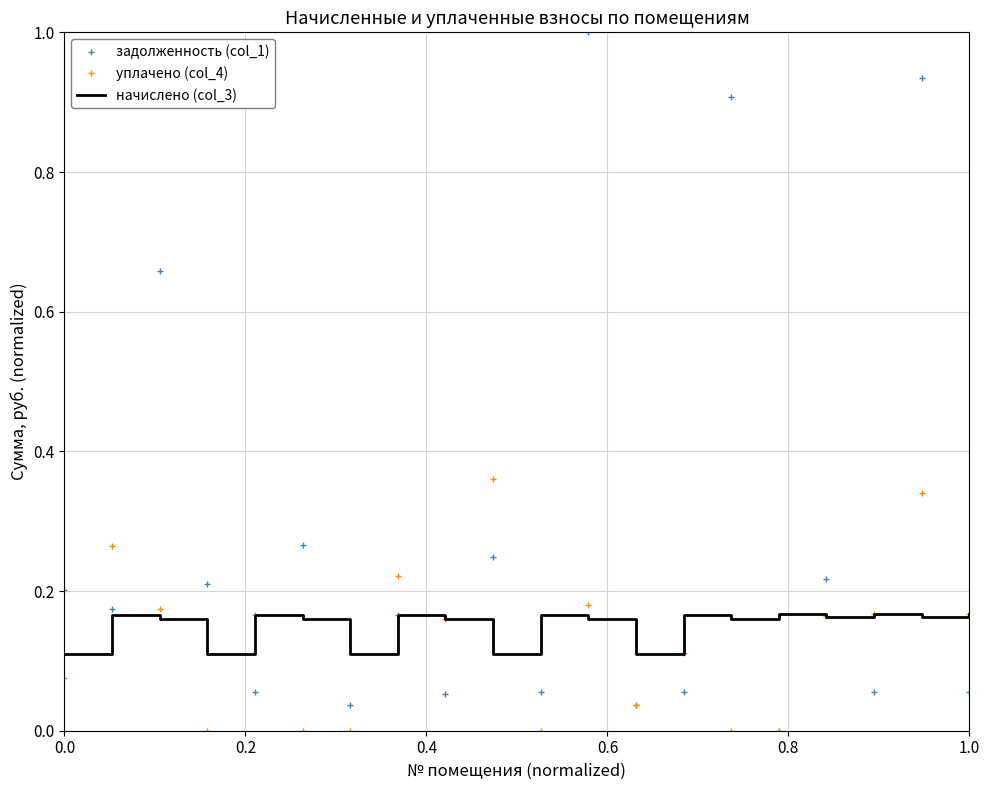

Rank the series by their maximum value, from lowest to highest.

начислено (col_3), уплачено (col_4), задолженность (col_1)